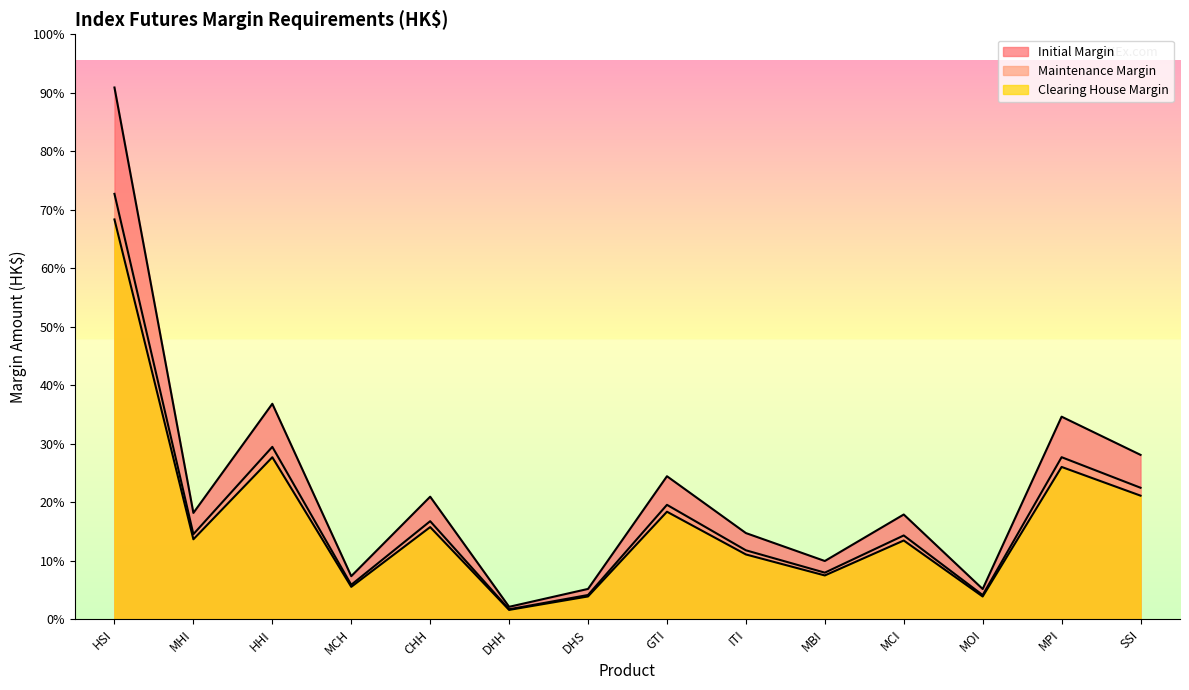

What is the label of the 2nd point from the right?

MPI